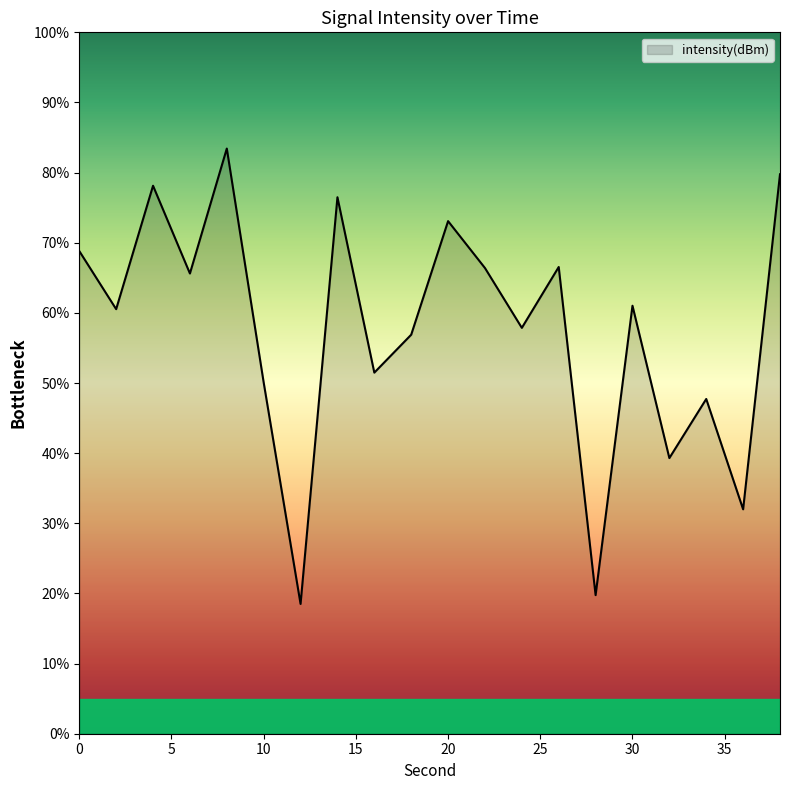

What is the difference between the maximum and minimum values?

64.9